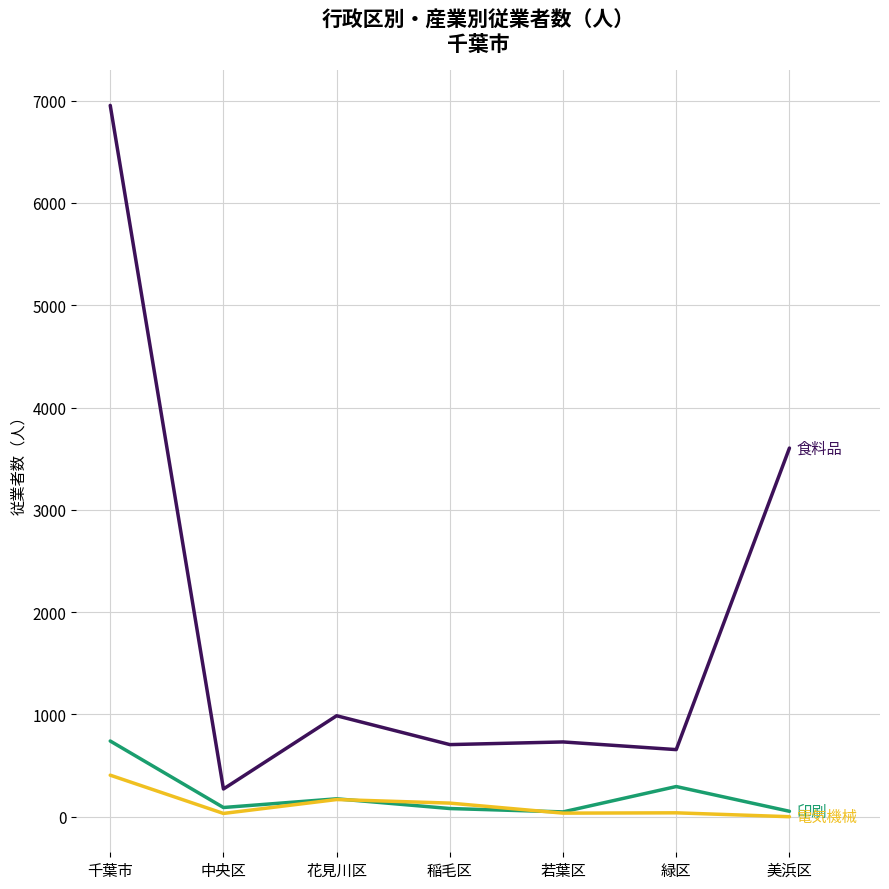

At which category is the sum across all series the highest?

千葉市